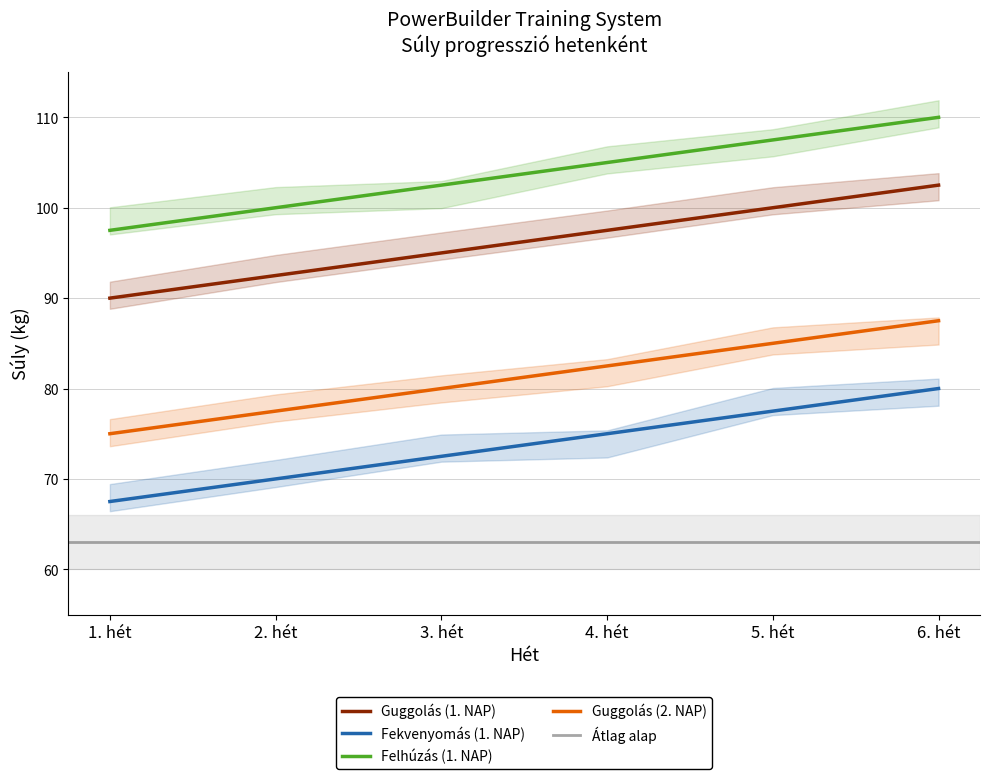

Is the value of Guggolás (1. NAP) at 4. hét greater than the value of Fekvenyomás (1. NAP) at 2. hét?

Yes